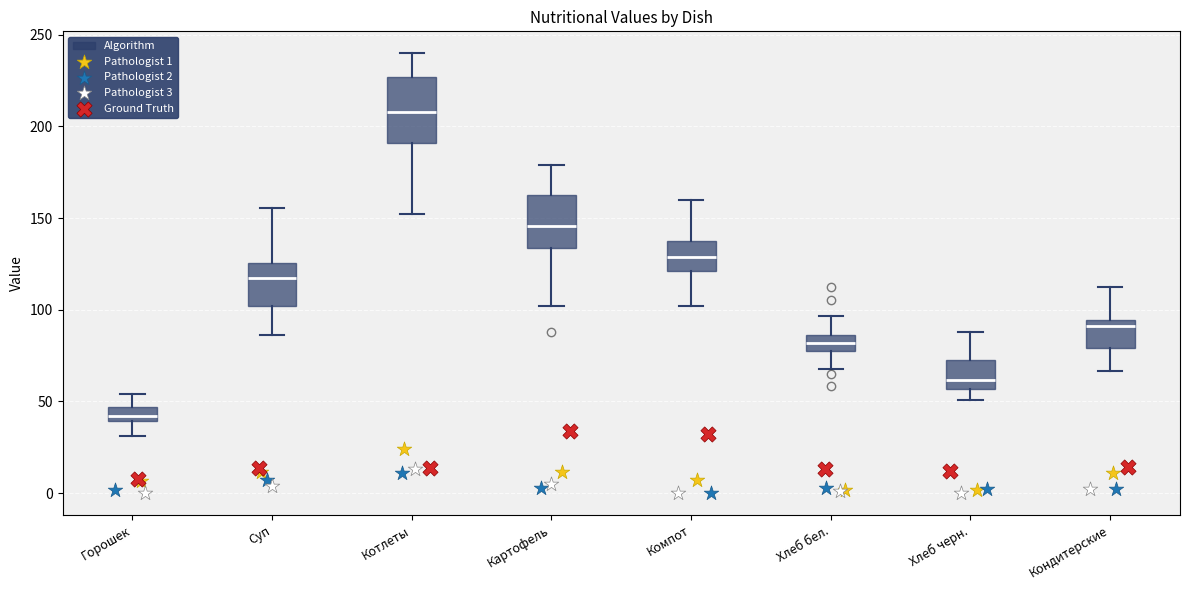

Reading left to right, read every box against the y-axis: the position of its median line, the range the box covers, and the ends of its whiskers. The values are not printed on the chart, so give them approximately, as read against the axis.

Горошек: median 40 (inside the box), box 40 to 45, whiskers 30 to 55
Суп: median 115, box 100 to 125, whiskers 85 to 155
Котлеты: median 210, box 190 to 225, whiskers 150 to 240
Картофель: median 145, box 135 to 165, whiskers 100 to 180
Компот: median 130, box 120 to 140, whiskers 100 to 160
Хлеб бел.: median 80 (inside the box), box 80 to 85, whiskers 70 to 95
Хлеб черн.: median 60, box 55 to 70, whiskers 50 to 90
Кондитерские: median 90, box 80 to 95, whiskers 65 to 115